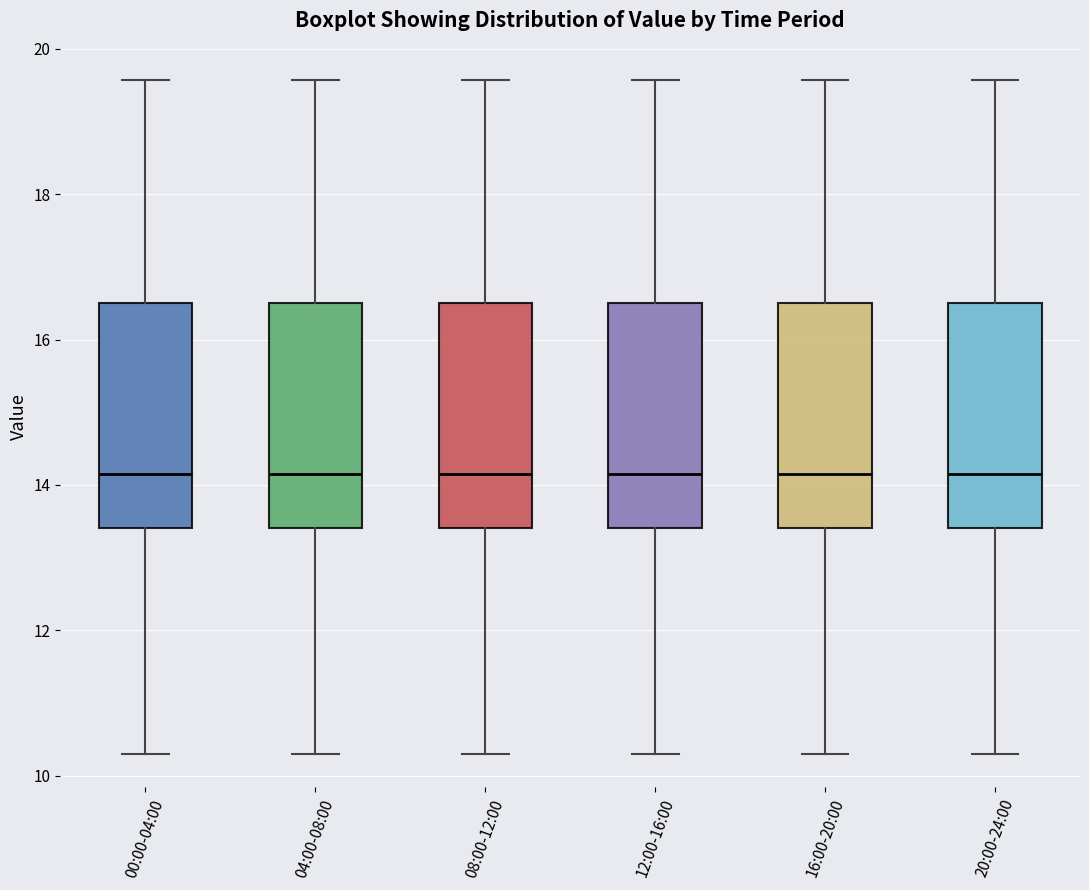

Reading left to right, read every box against the y-axis: the position of its median line, the range the box covers, and the ends of its whiskers. The values are not printed on the chart, so give them approximately, as read against the axis.

00:00-04:00: median 14.2, box 13.4 to 16.6, whiskers 10.4 to 19.6
04:00-08:00: median 14.2, box 13.4 to 16.6, whiskers 10.4 to 19.6
08:00-12:00: median 14.2, box 13.4 to 16.6, whiskers 10.4 to 19.6
12:00-16:00: median 14.2, box 13.4 to 16.6, whiskers 10.4 to 19.6
16:00-20:00: median 14.2, box 13.4 to 16.6, whiskers 10.4 to 19.6
20:00-24:00: median 14.2, box 13.4 to 16.6, whiskers 10.4 to 19.6